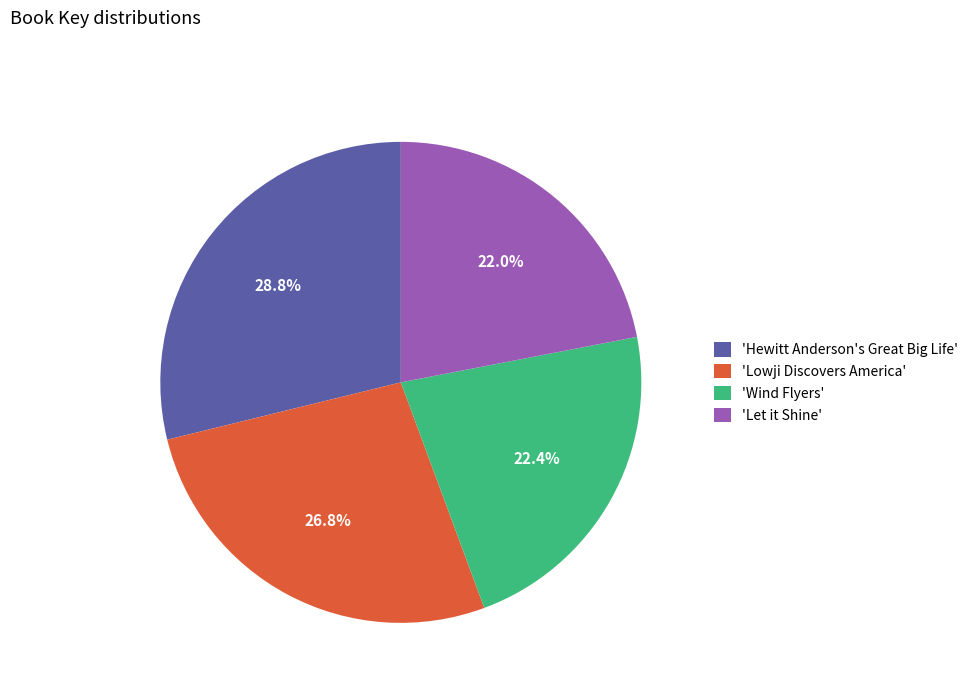

To the nearest percent, what is the average slice percentage?

25%